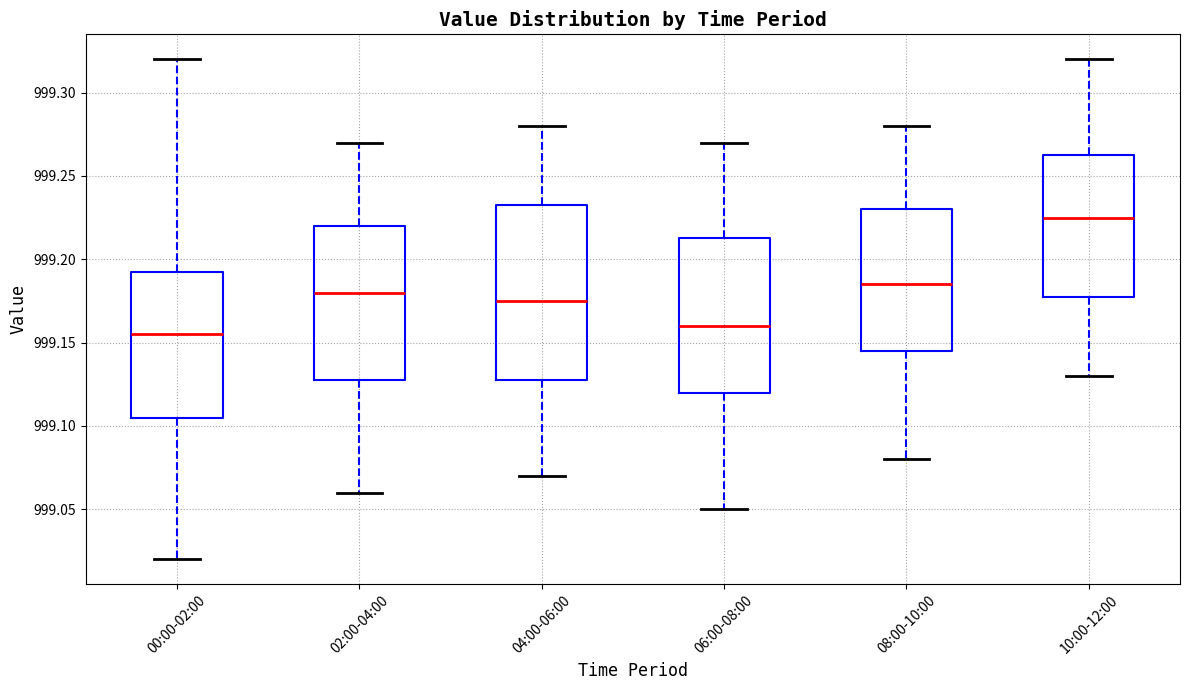

Reading left to right, read every box against the y-axis: the position of its median line, the range the box covers, and the ends of its whiskers. The values are not printed on the chart, so give them approximately, as read against the axis.

00:00-02:00: median 999.155, box 999.105 to 999.195, whiskers 999.020 to 999.320
02:00-04:00: median 999.180, box 999.130 to 999.220, whiskers 999.060 to 999.270
04:00-06:00: median 999.175, box 999.130 to 999.235, whiskers 999.070 to 999.280
06:00-08:00: median 999.160, box 999.120 to 999.215, whiskers 999.050 to 999.270
08:00-10:00: median 999.185, box 999.145 to 999.230, whiskers 999.080 to 999.280
10:00-12:00: median 999.225, box 999.180 to 999.265, whiskers 999.130 to 999.320